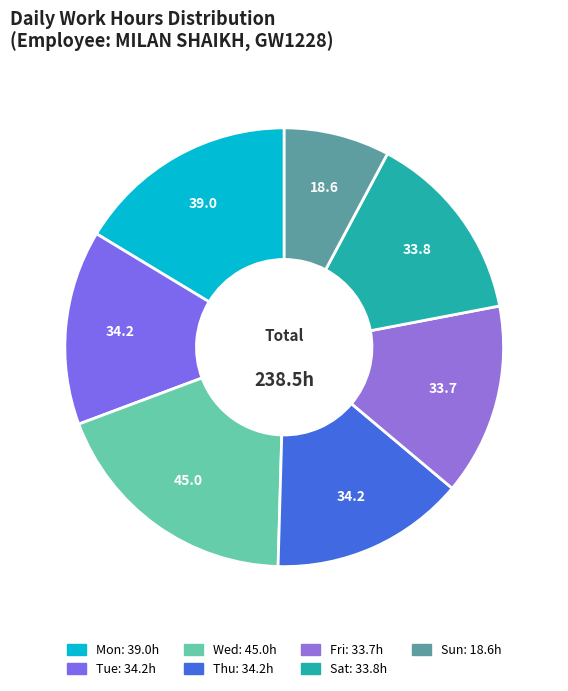

Count the number of slices in the pie.

7